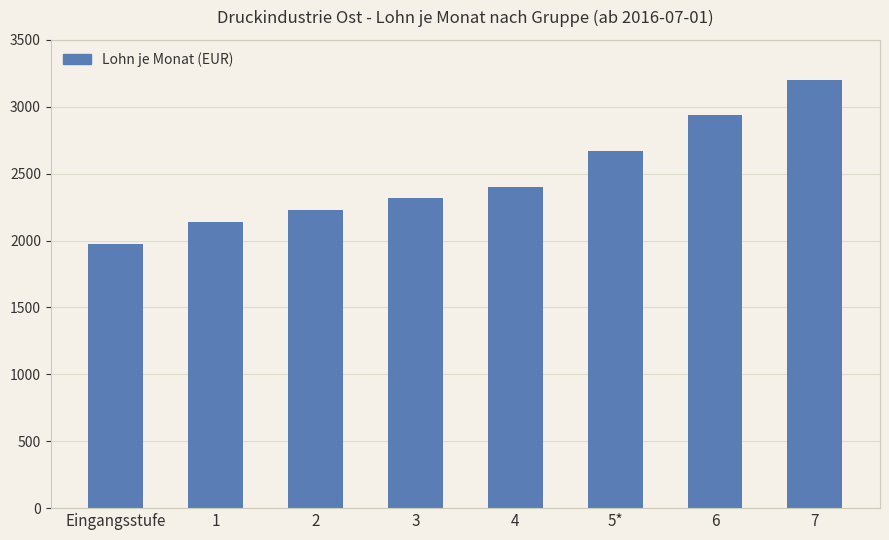

What is the maximum value shown in the chart?

3201.0